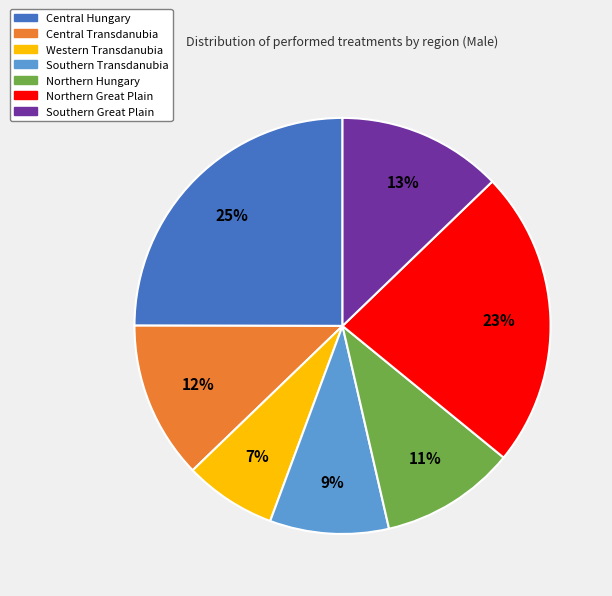

Is the sum of Southern Great Plain and Western Transdanubia greater than half?

No